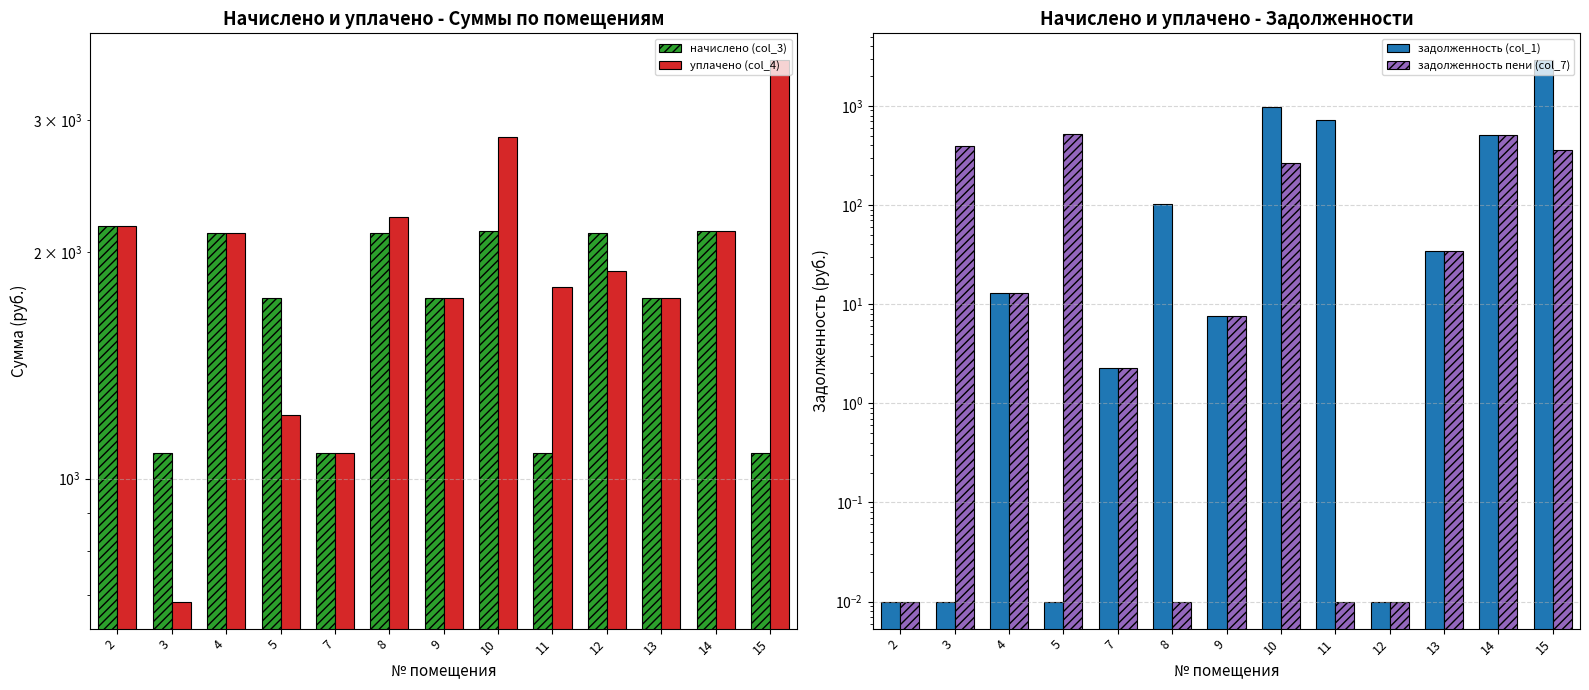

What is the difference between the second highest and minimum values in the задолженность (col_1) series?

979.7